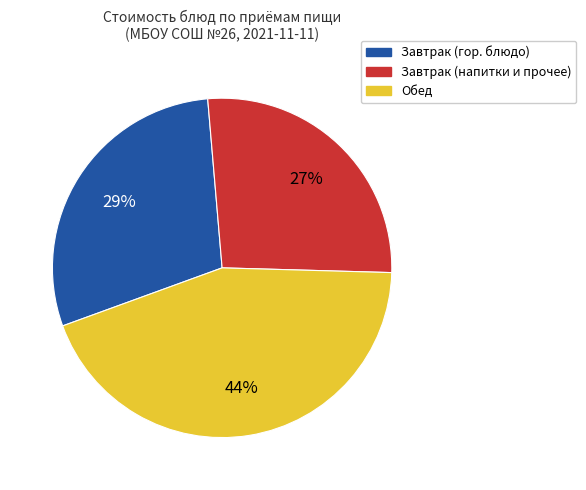

Count the number of slices in the pie.

3